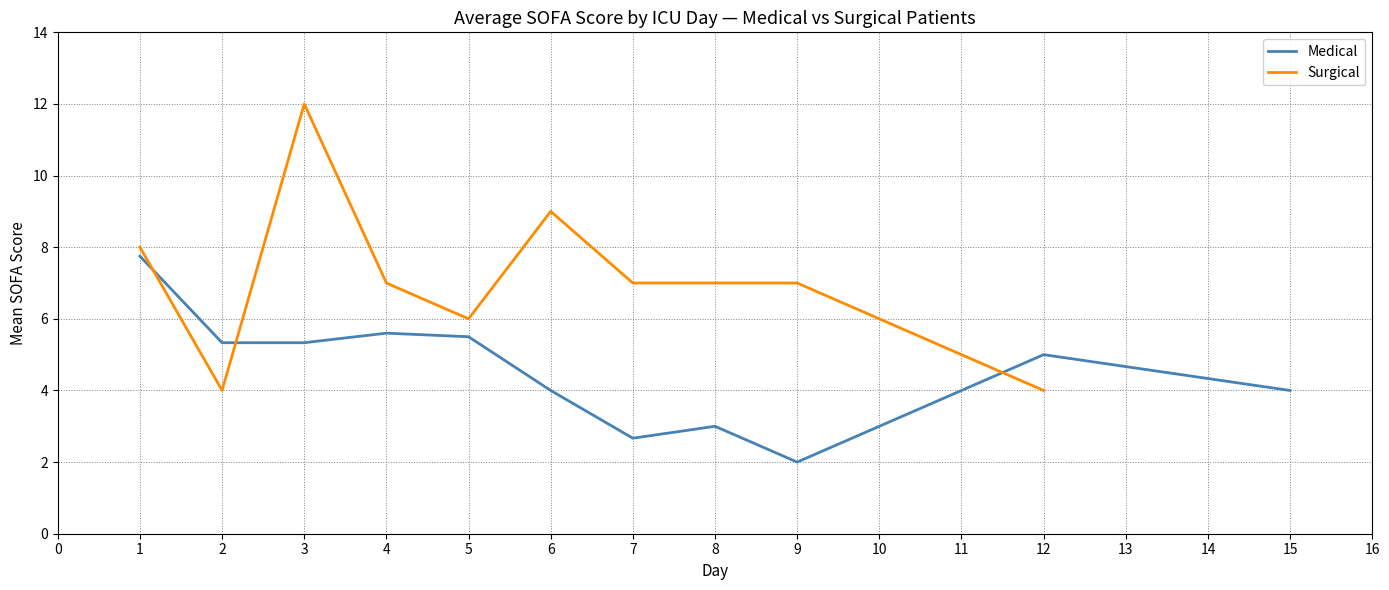

What is the greatest value displayed?

12